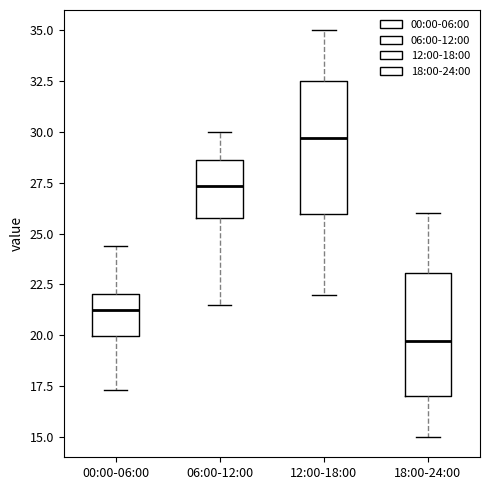

Where does the lower whisker of the box for 00:00-06:00 end on the y-axis? The values are not printed on the chart, so give them approximately, as read against the axis.

17.5